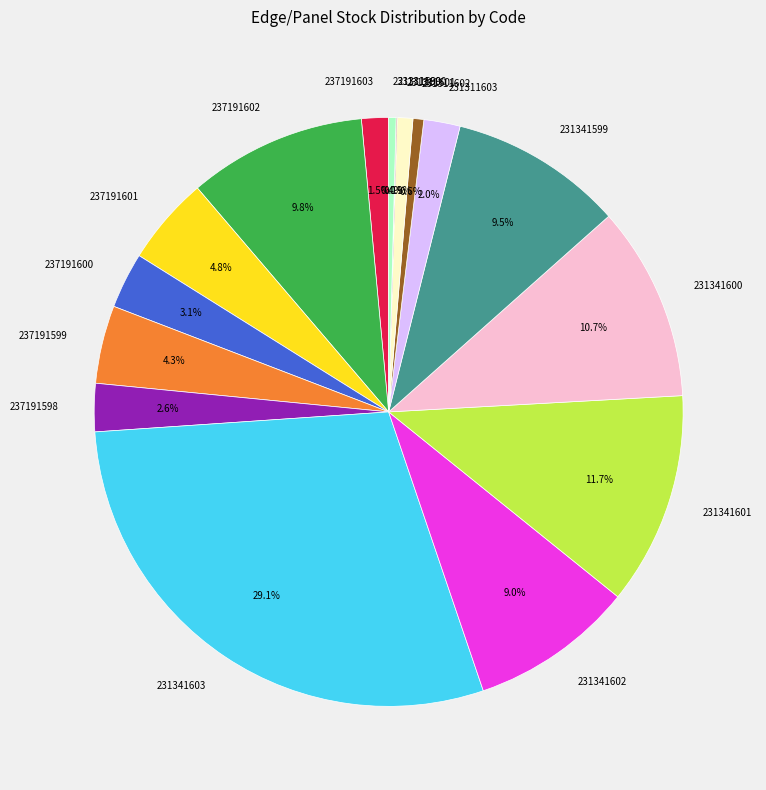

Does 237191599 represent more than half of the total?

No